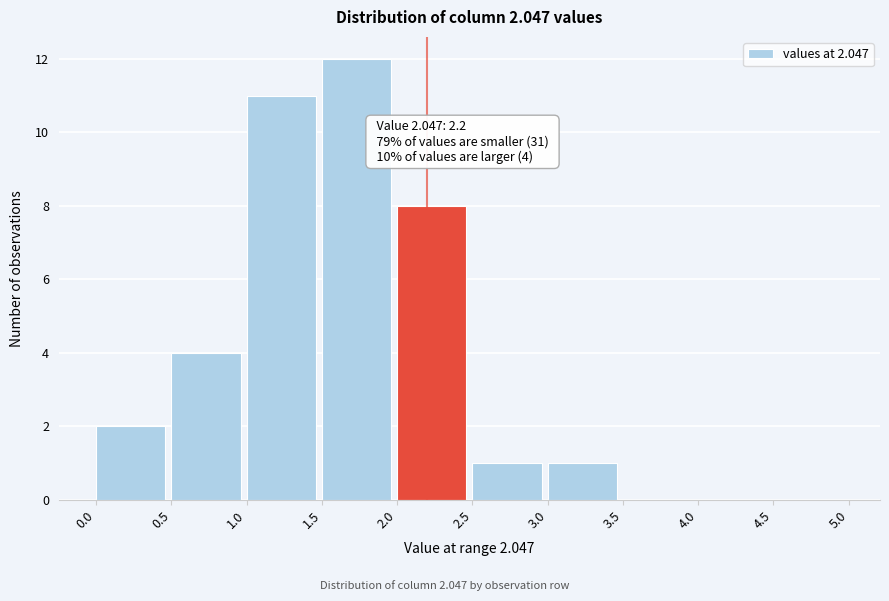

Which range on the x-axis has the tallest bar?

1.5 to 2.0